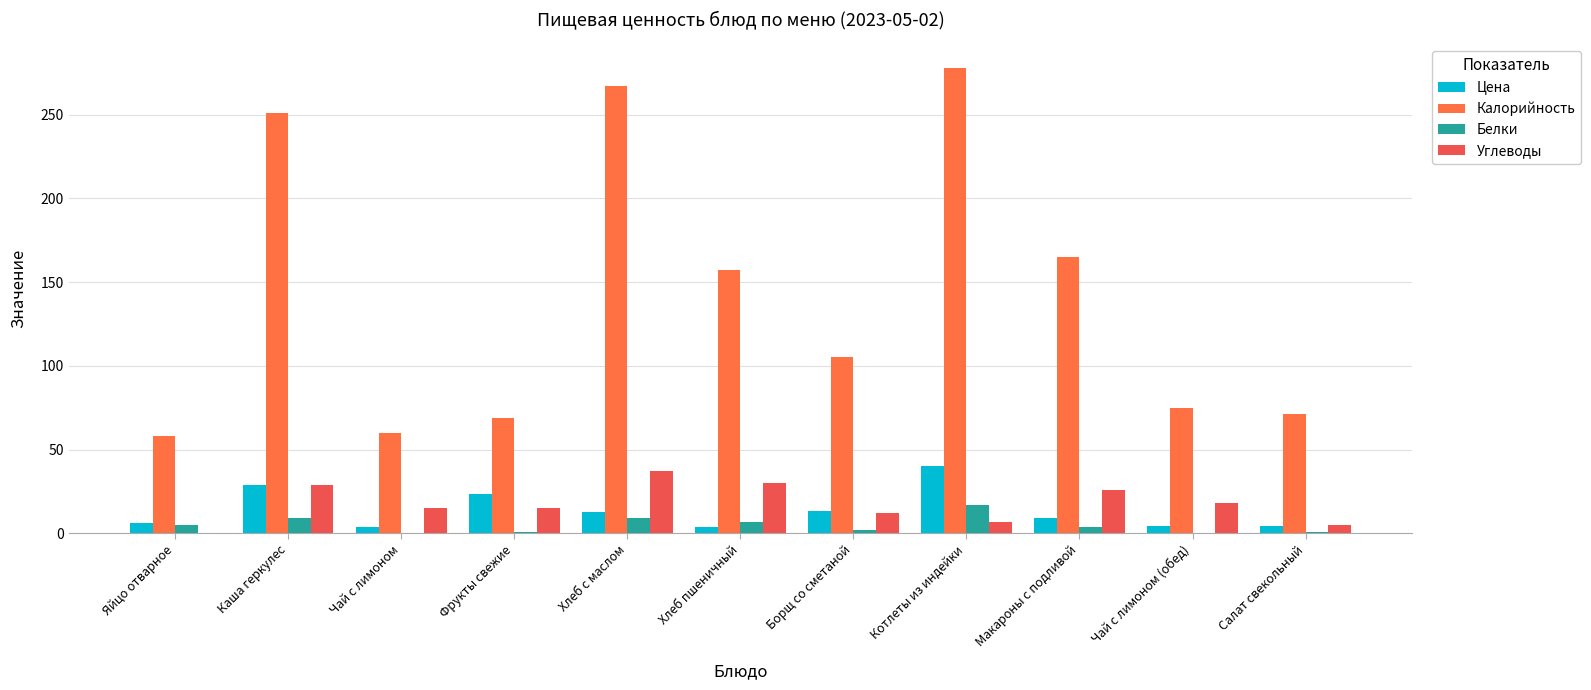

How many groups of bars are there?

11